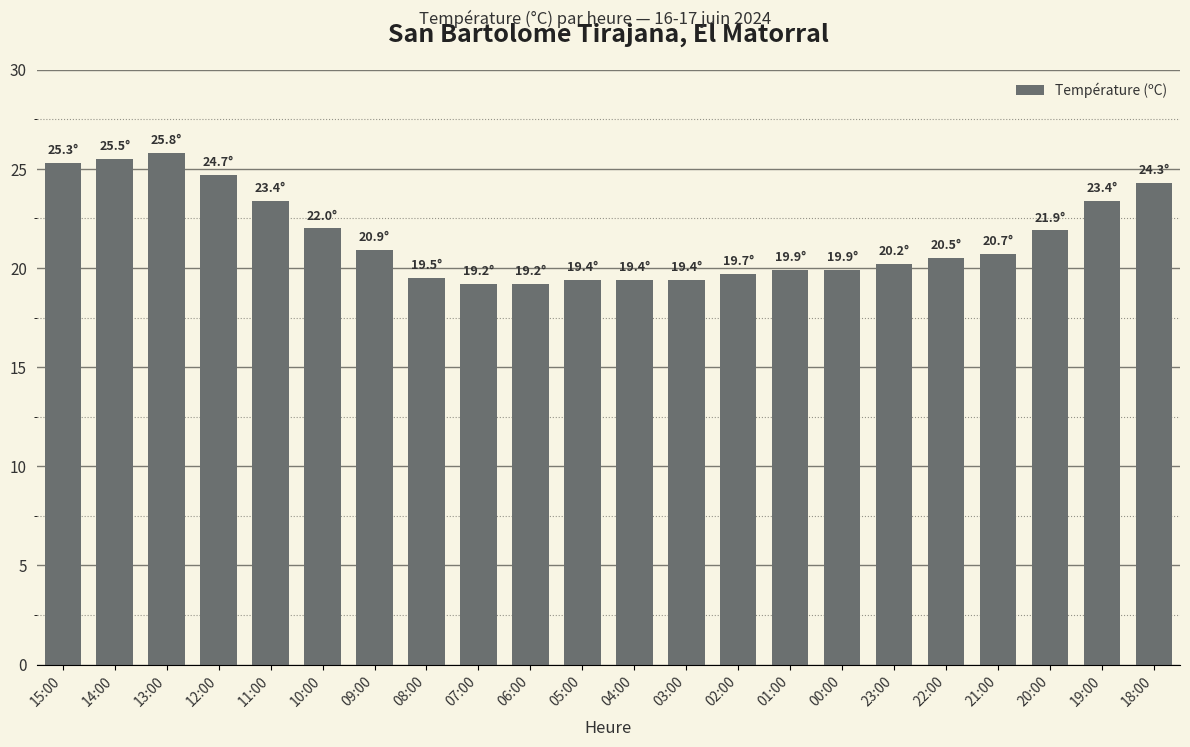

What is the difference between the second highest and second lowest values?

6.3